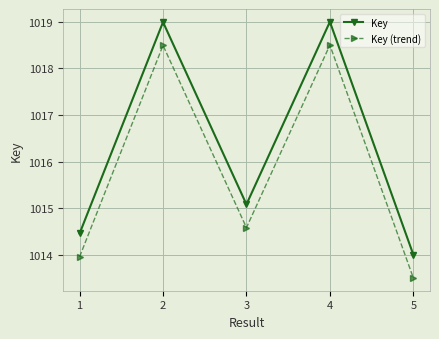

Which series has the largest total across all categories?

Key